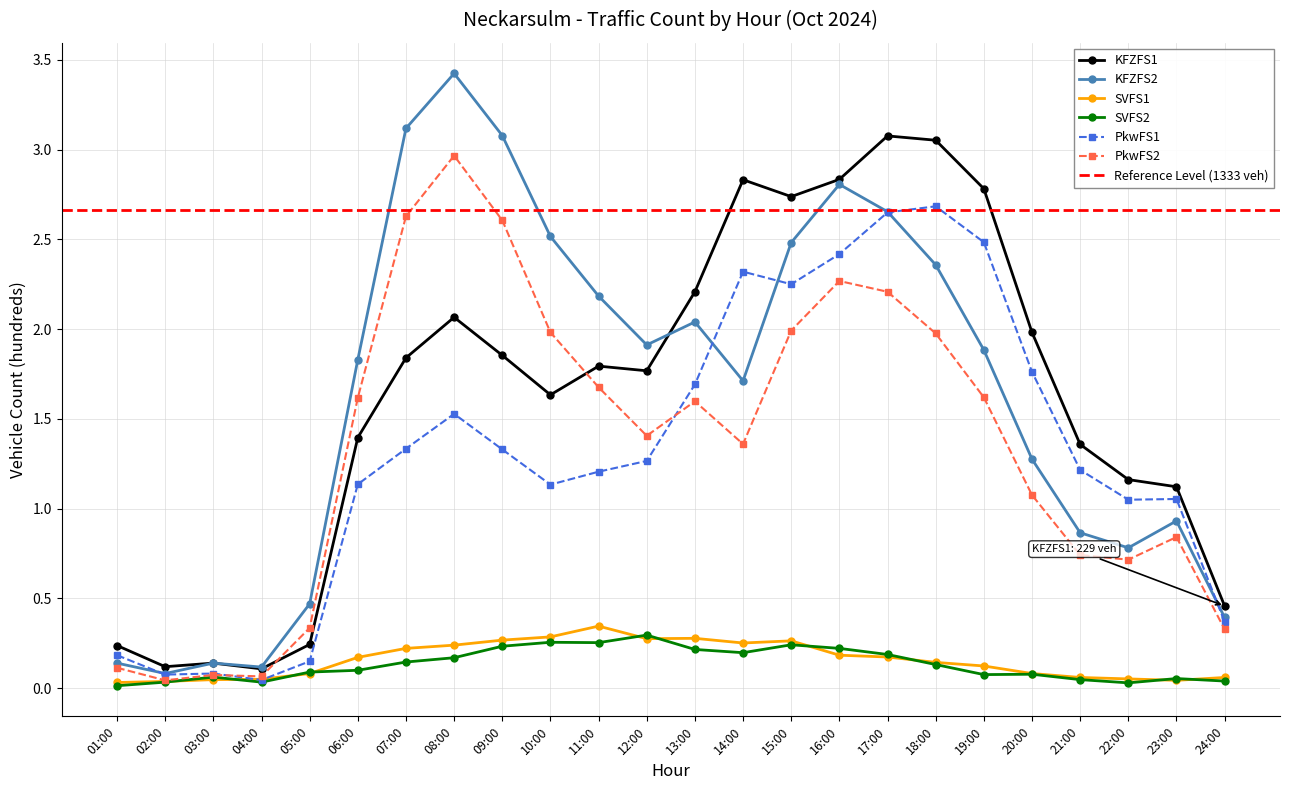

What is the sum of the SVFS2 values at 18:00 and 17:00?

0.3